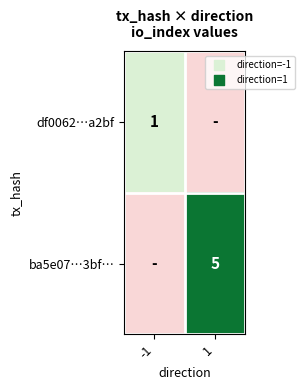

How many data points does each series have?

2